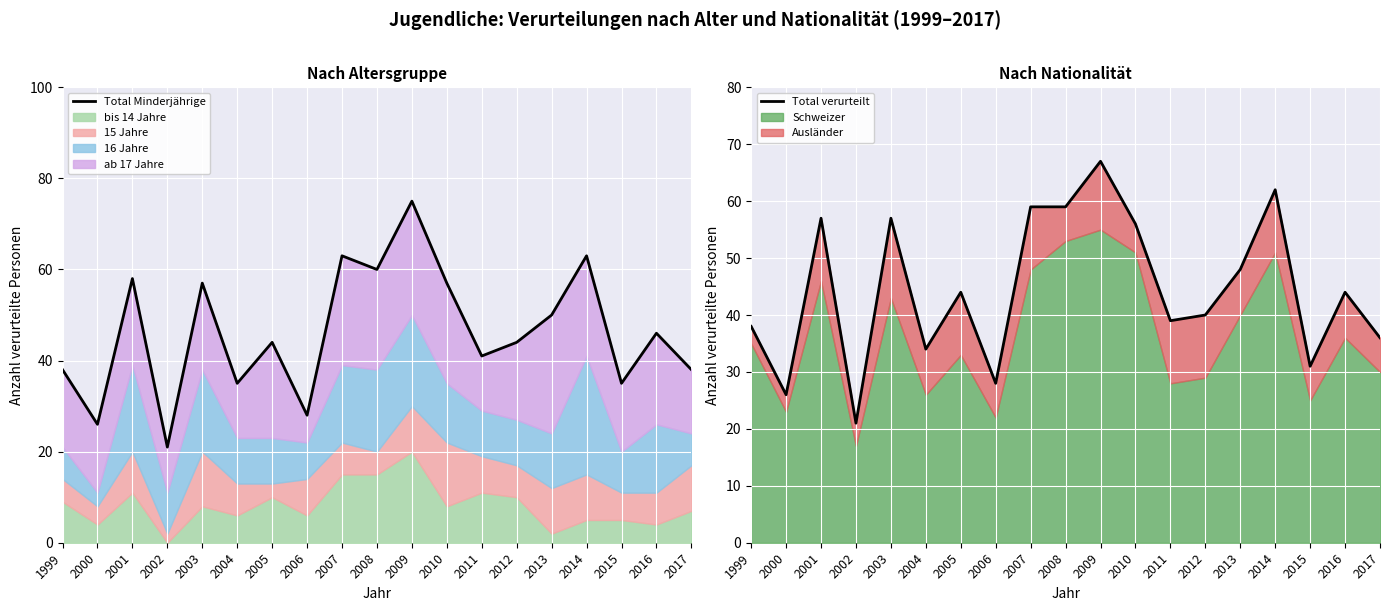

What is the greatest value displayed?

75